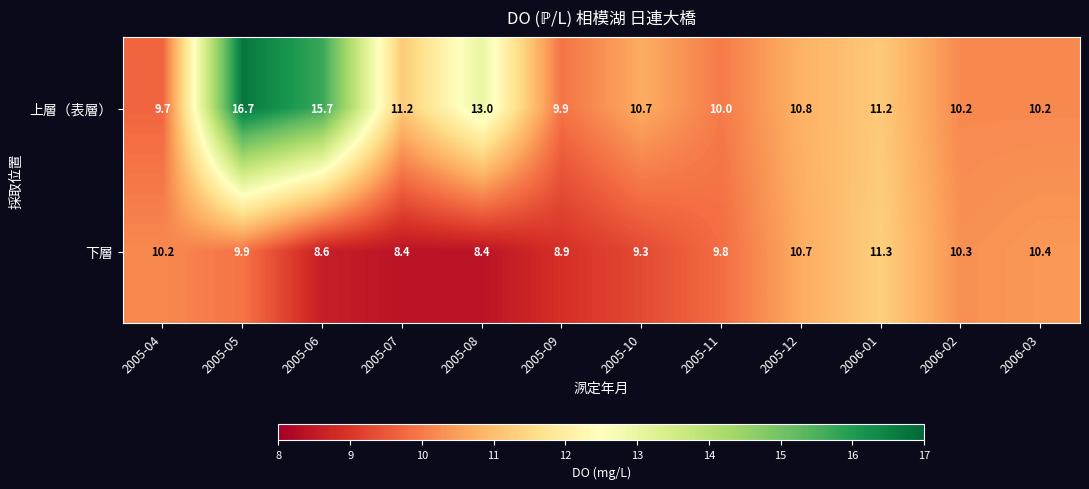

Reading left to right, extract all data points from this chart.

上層（表層）: 2005-04=9.7	2005-05=16.7	2005-06=15.7	2005-07=11.2	2005-08=13.0	2005-09=9.9	2005-10=10.7	2005-11=10.0	2005-12=10.8	2006-01=11.2	2006-02=10.2	2006-03=10.2
下層: 2005-04=10.2	2005-05=9.9	2005-06=8.6	2005-07=8.4	2005-08=8.4	2005-09=8.9	2005-10=9.3	2005-11=9.8	2005-12=10.7	2006-01=11.3	2006-02=10.3	2006-03=10.4